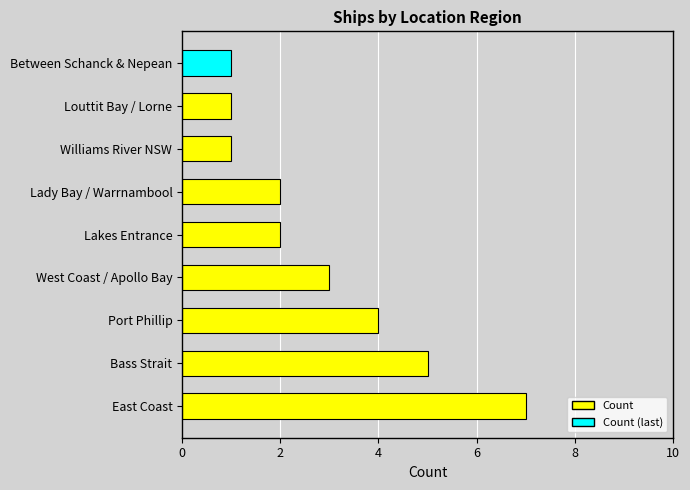

What is the greatest value displayed?

7